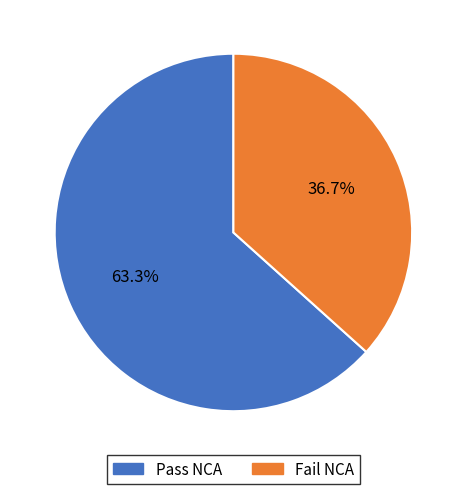

How many segments does this pie chart have?

2